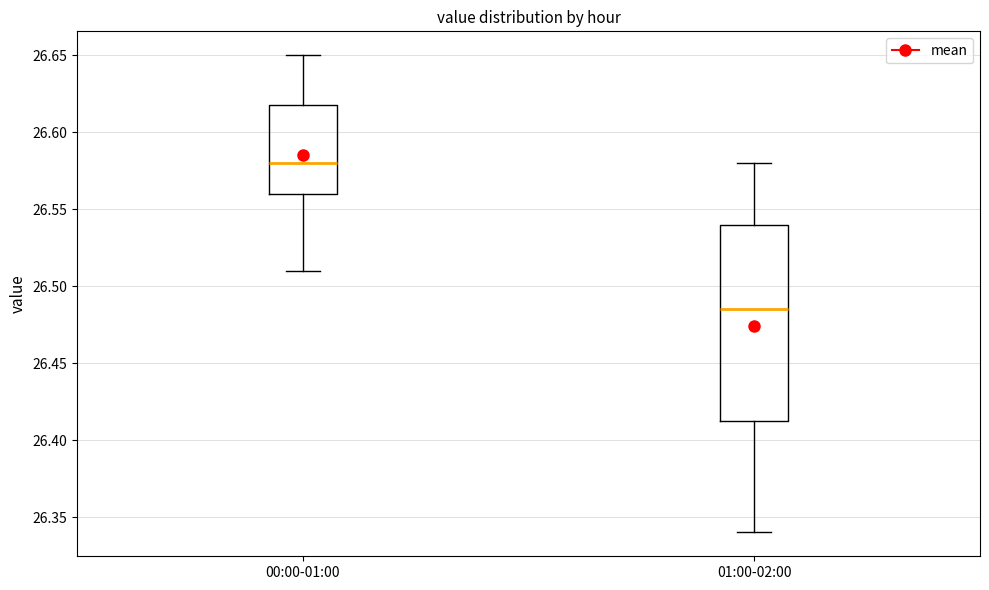

Reading left to right, read every box against the y-axis: the position of its median line, the range the box covers, and the ends of its whiskers. The values are not printed on the chart, so give them approximately, as read against the axis.

00:00-01:00: median 26.580, box 26.560 to 26.620, whiskers 26.510 to 26.650
01:00-02:00: median 26.485, box 26.415 to 26.540, whiskers 26.340 to 26.580